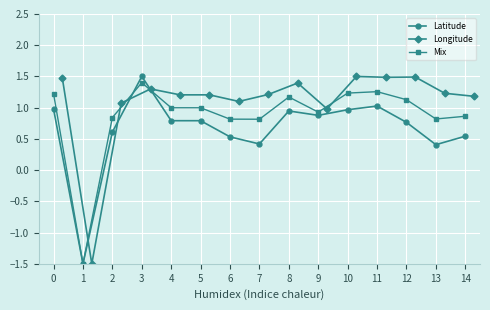

List the series in order of their overall mean, highest first.

Longitude, Mix, Latitude